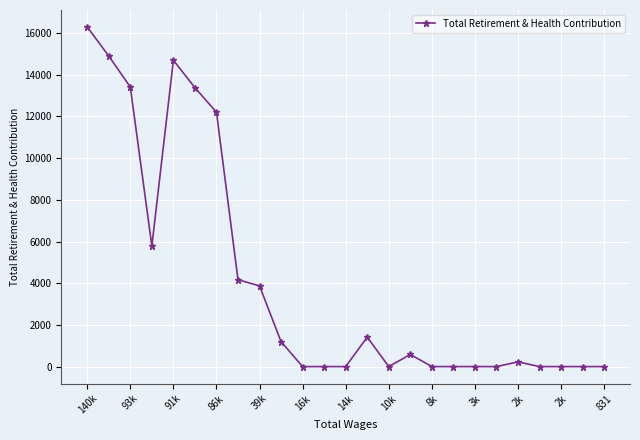

What is the maximum value shown in the chart?

16294